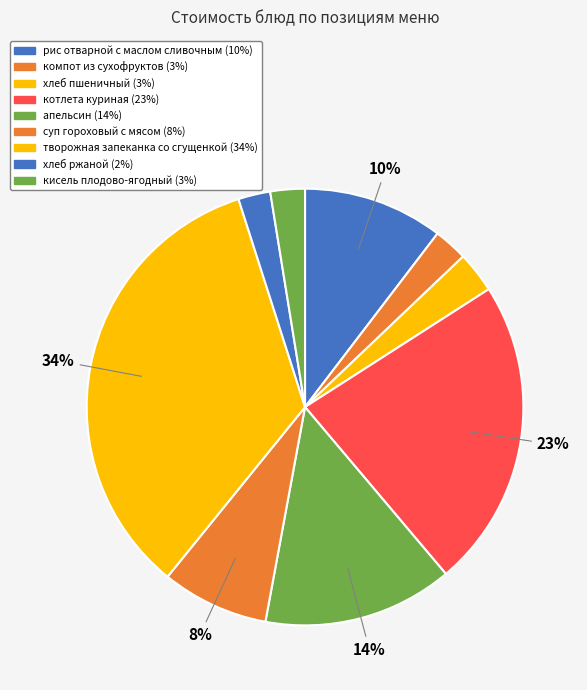

The котлета куриная slice represents 14% of the pie. True or false?

False